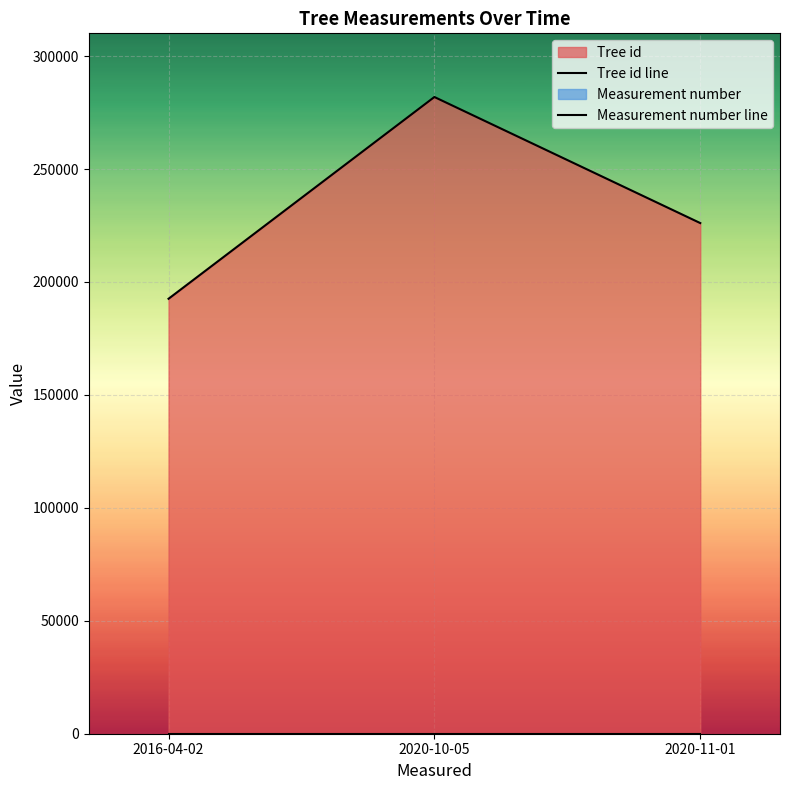

Rank the series by their maximum value, from lowest to highest.

Measurement number line, Tree id line